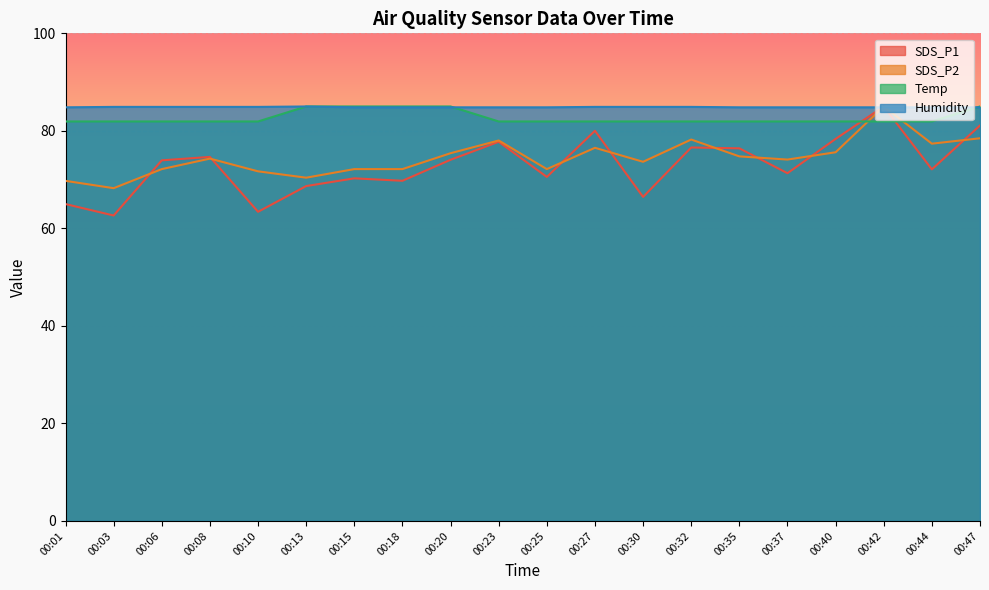

Where is the first local maximum for SDS_P1?

00:08